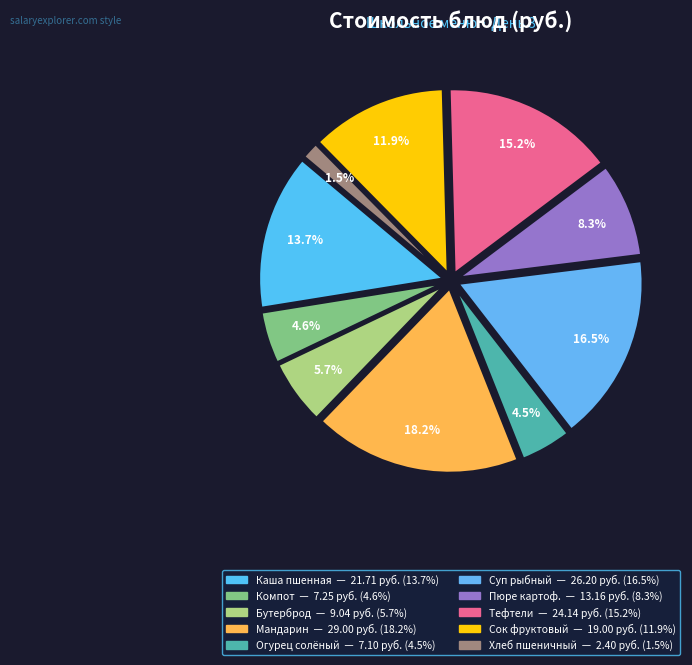

How many slices are in this pie chart?

10